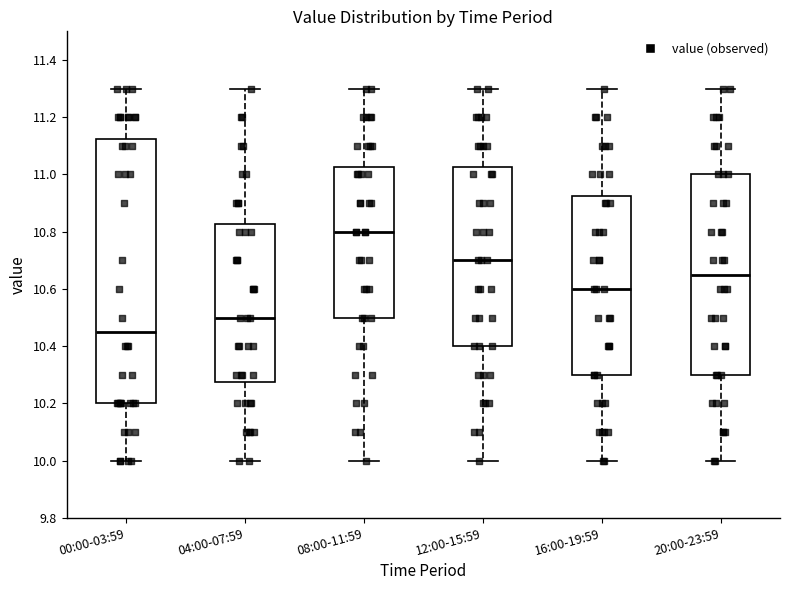

Reading left to right, read every box against the y-axis: the position of its median line, the range the box covers, and the ends of its whiskers. The values are not printed on the chart, so give them approximately, as read against the axis.

00:00-03:59: median 10.46, box 10.20 to 11.12, whiskers 10.00 to 11.30
04:00-07:59: median 10.50, box 10.28 to 10.82, whiskers 10.00 to 11.30
08:00-11:59: median 10.80, box 10.50 to 11.02, whiskers 10.00 to 11.30
12:00-15:59: median 10.70, box 10.40 to 11.02, whiskers 10.00 to 11.30
16:00-19:59: median 10.60, box 10.30 to 10.92, whiskers 10.00 to 11.30
20:00-23:59: median 10.66, box 10.30 to 11.00, whiskers 10.00 to 11.30